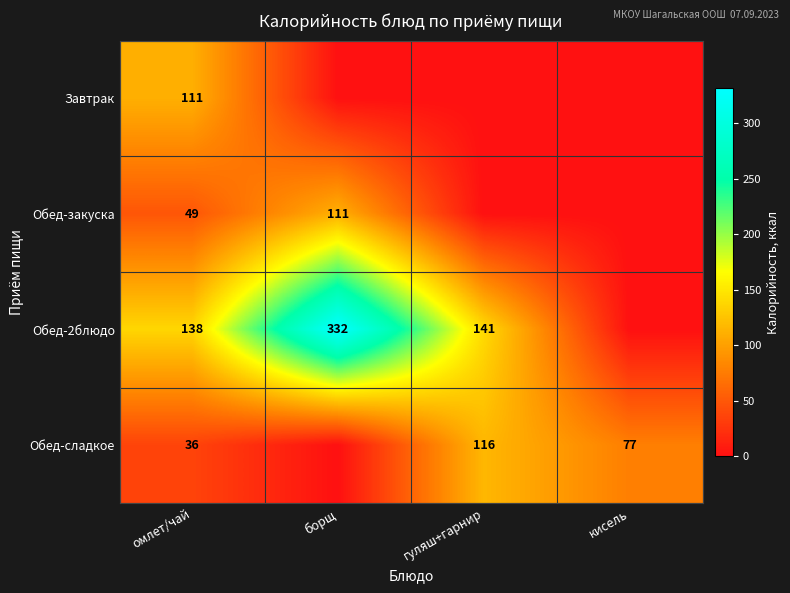

Is it true that Обед-сладкое equals 77 at кисель?

True